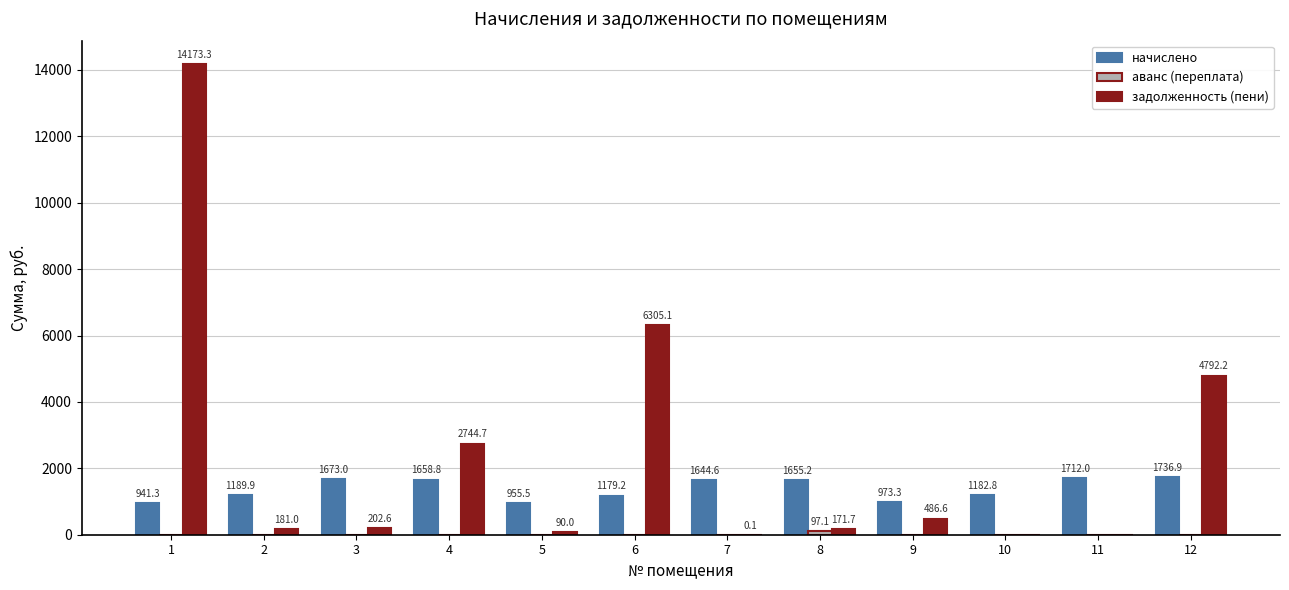

How many values in the начислено series exceed 1644?

6